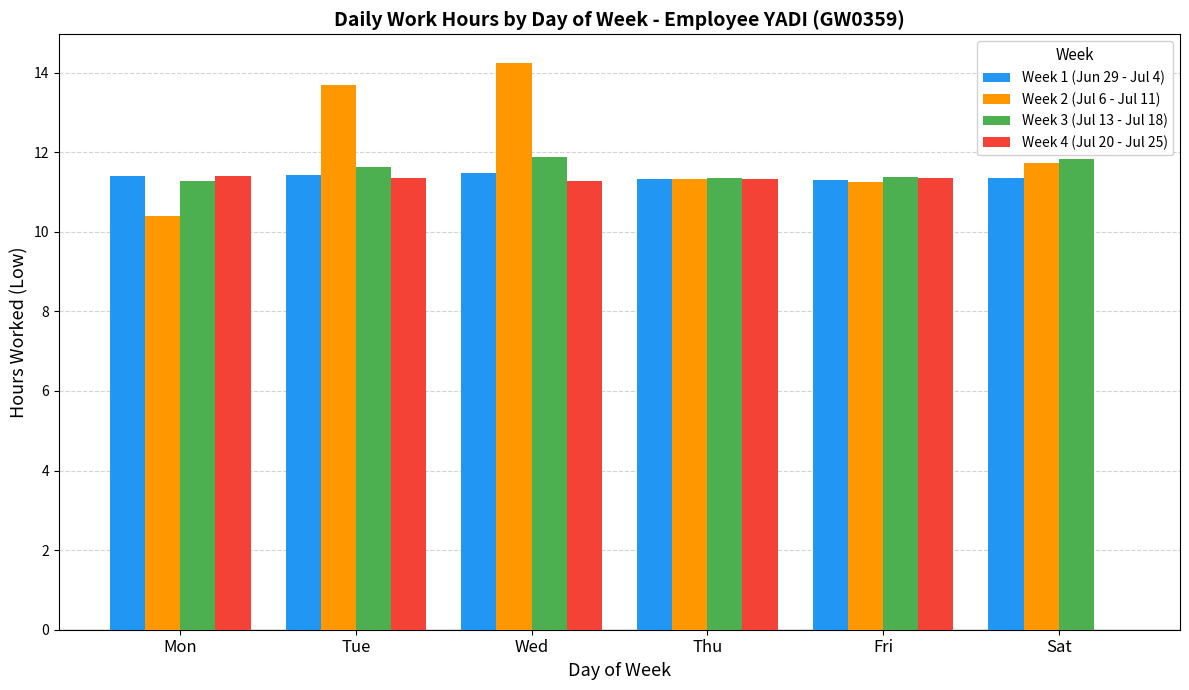

How many groups of bars are there?

6